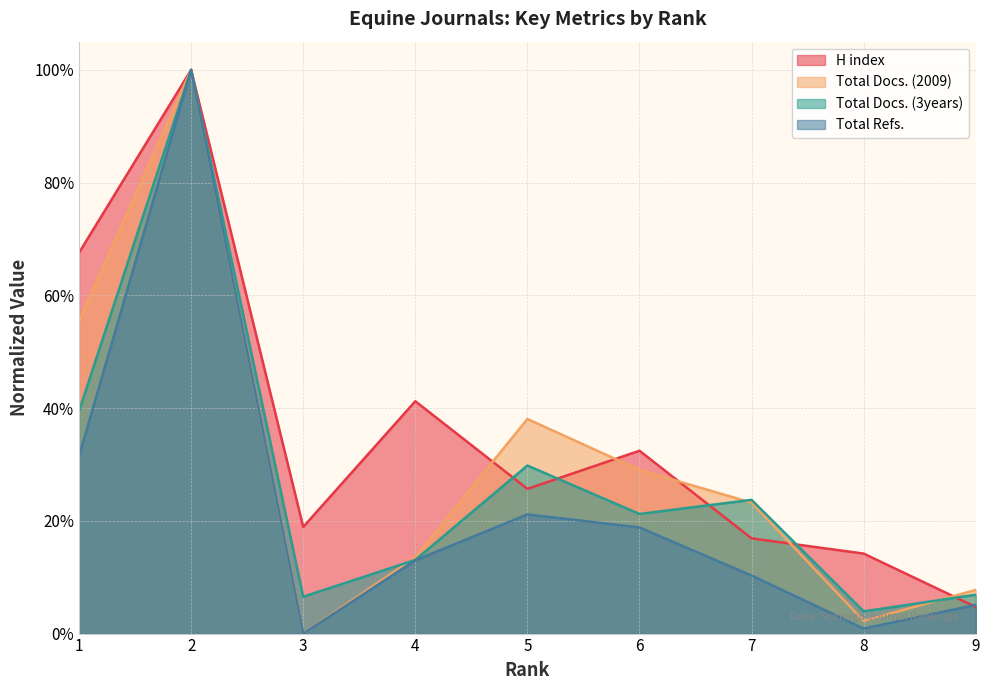

Where is the first local minimum for Total Docs. (2009)?

3